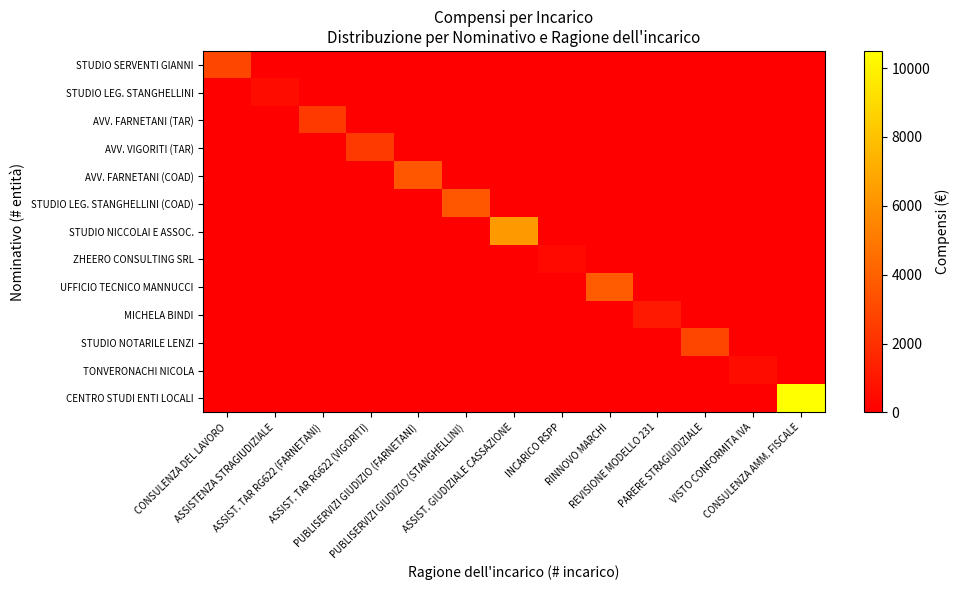

How many distinct data groups are displayed?

13